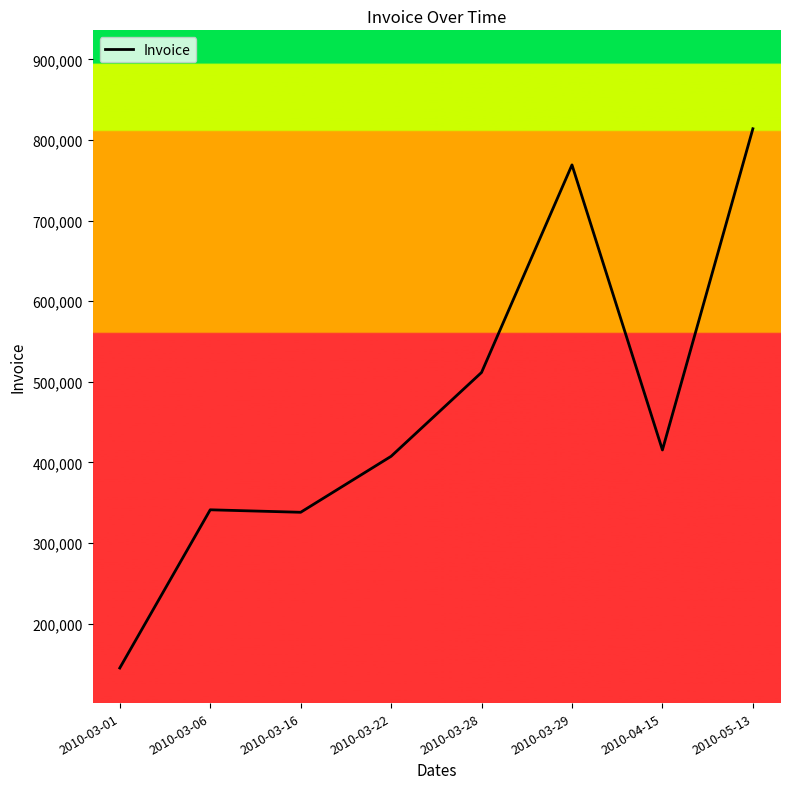

What is the minimum value shown in the chart?

145051